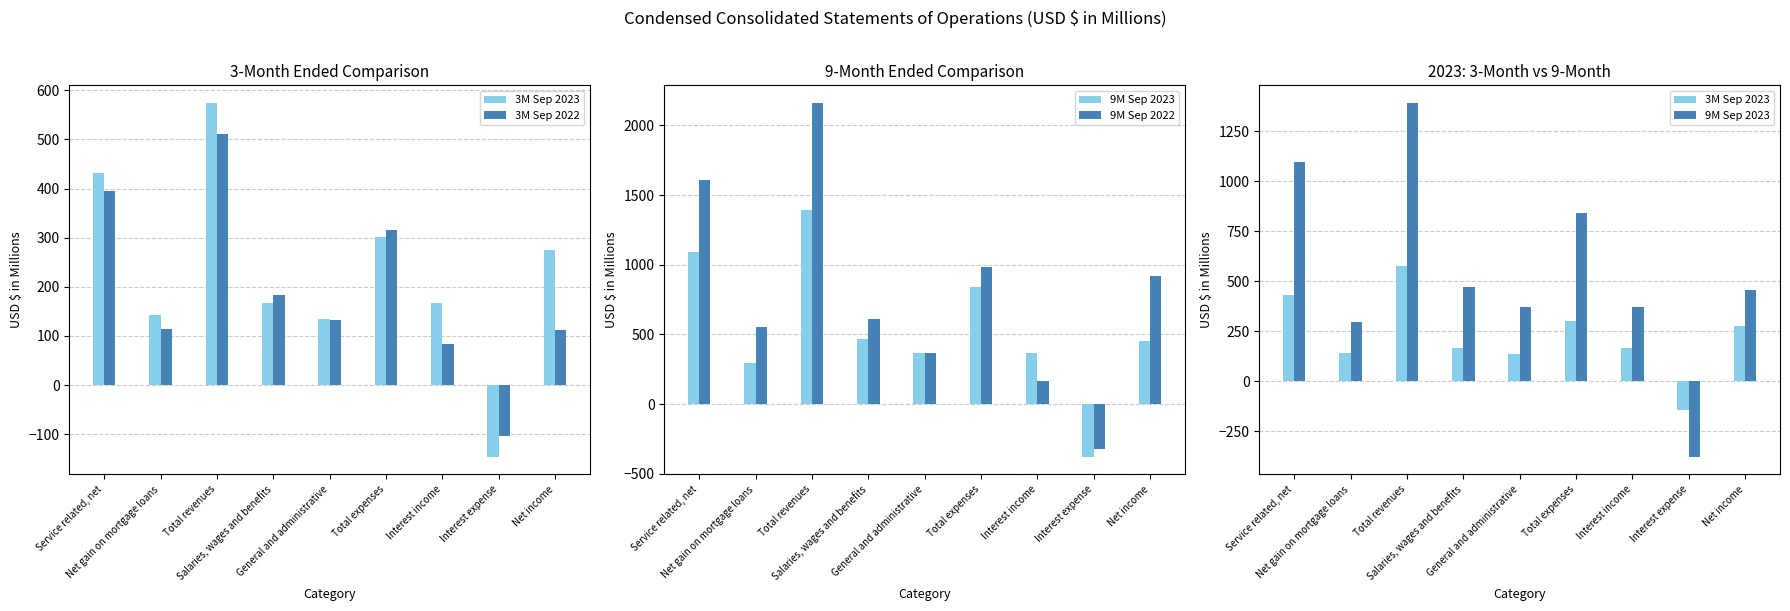

What is the total value across all series at Interest income?

788